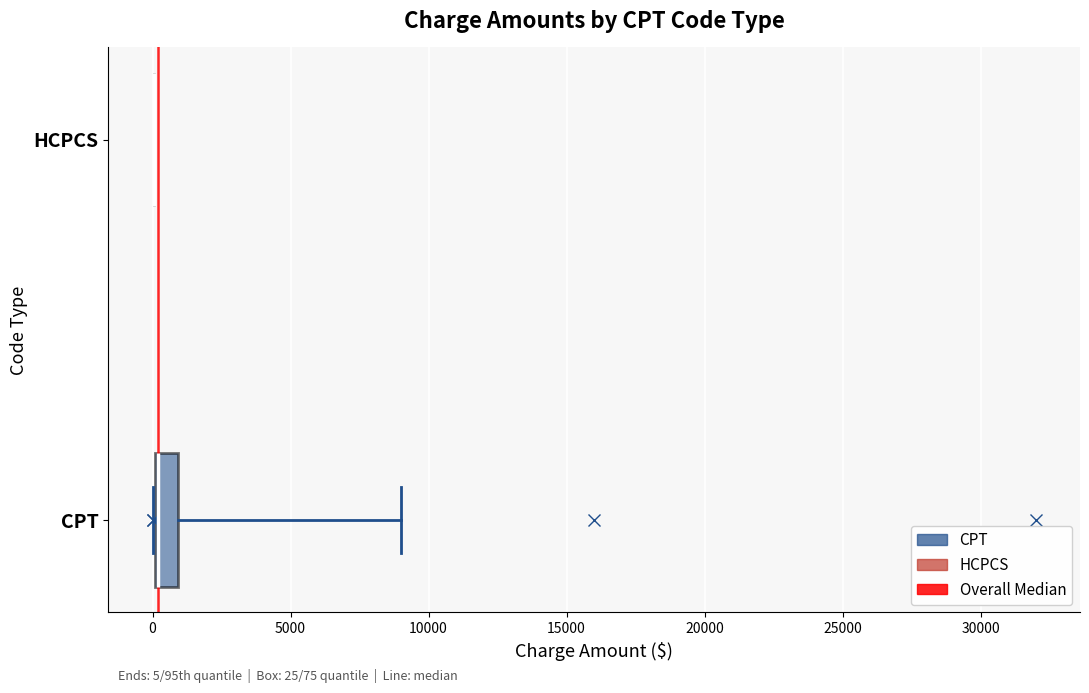

Which box is the widest, from its left edge to its right edge?

CPT